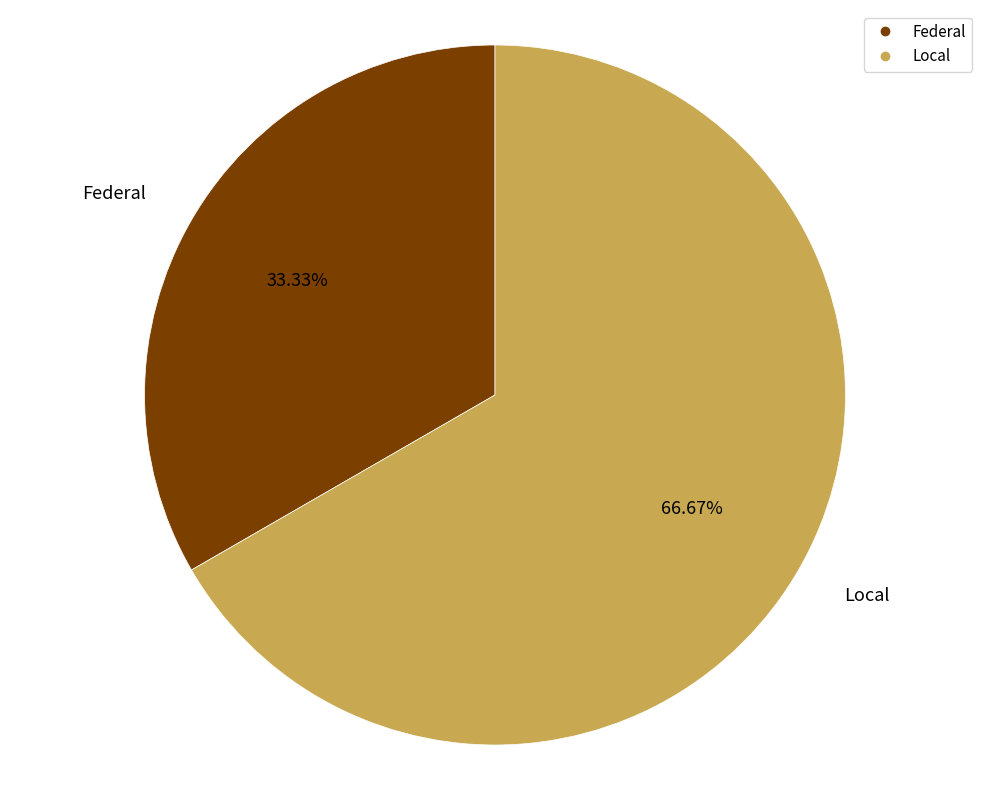

Between Local and Federal, which is larger?

Local